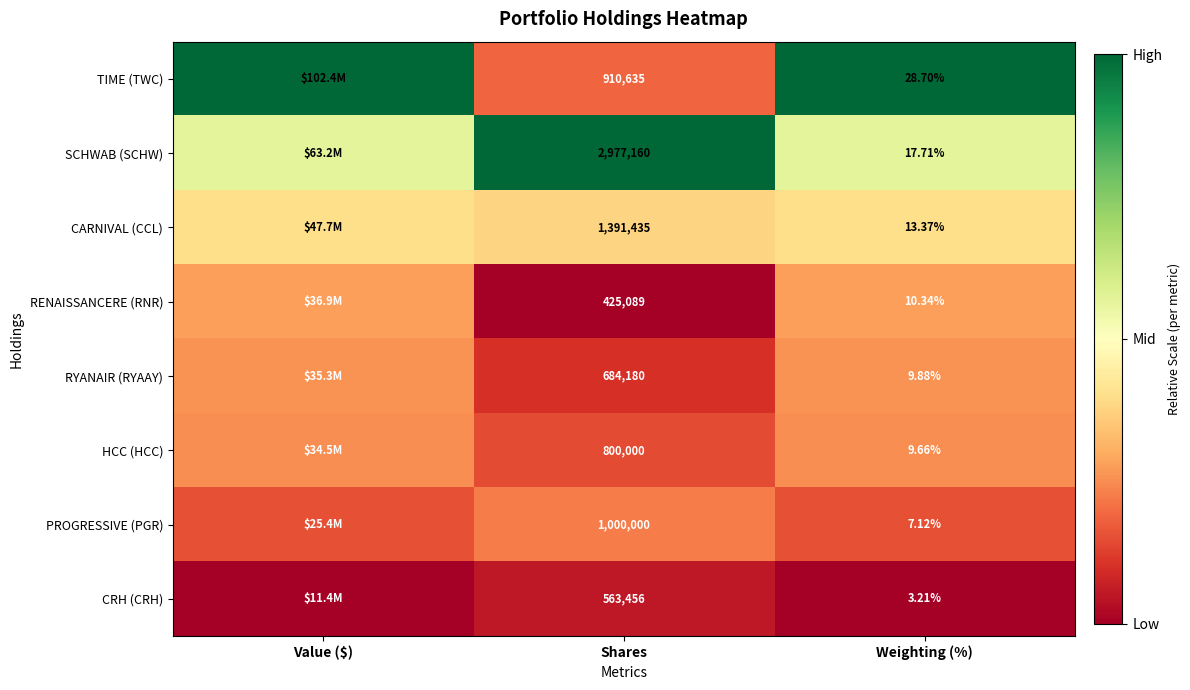

At which category does the chart reach its minimum across all series?

Shares